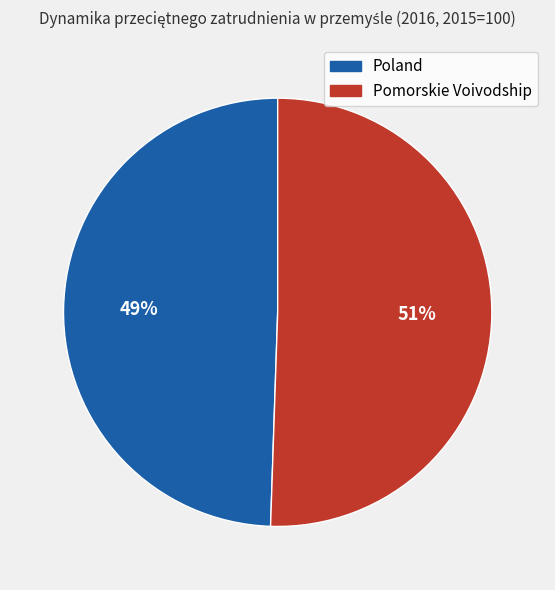

Is it true that Poland is 41% of the pie?

False